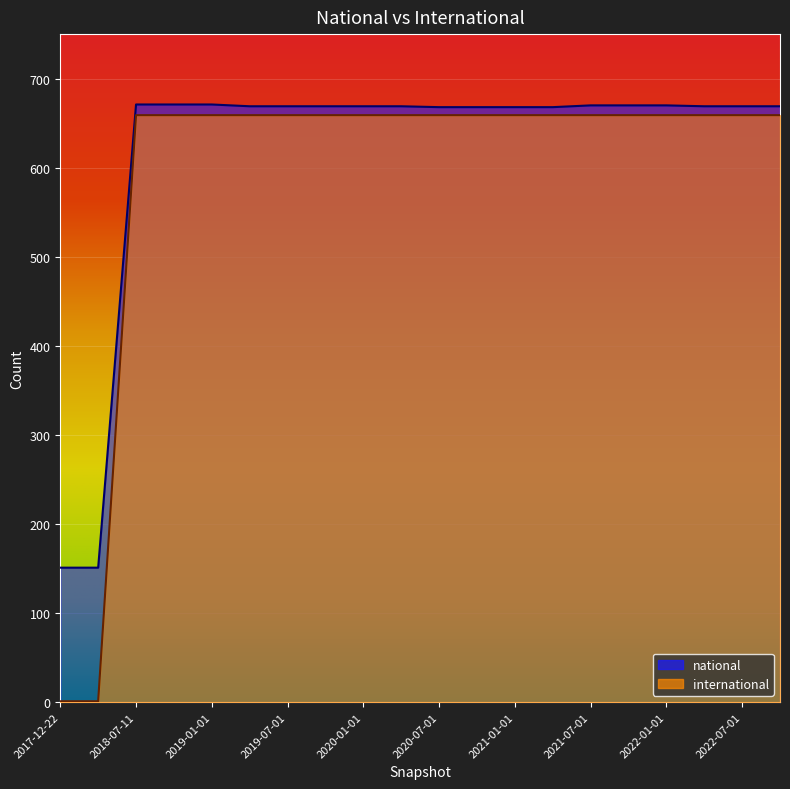

Where does the national series first go above 669?

2018-07-11